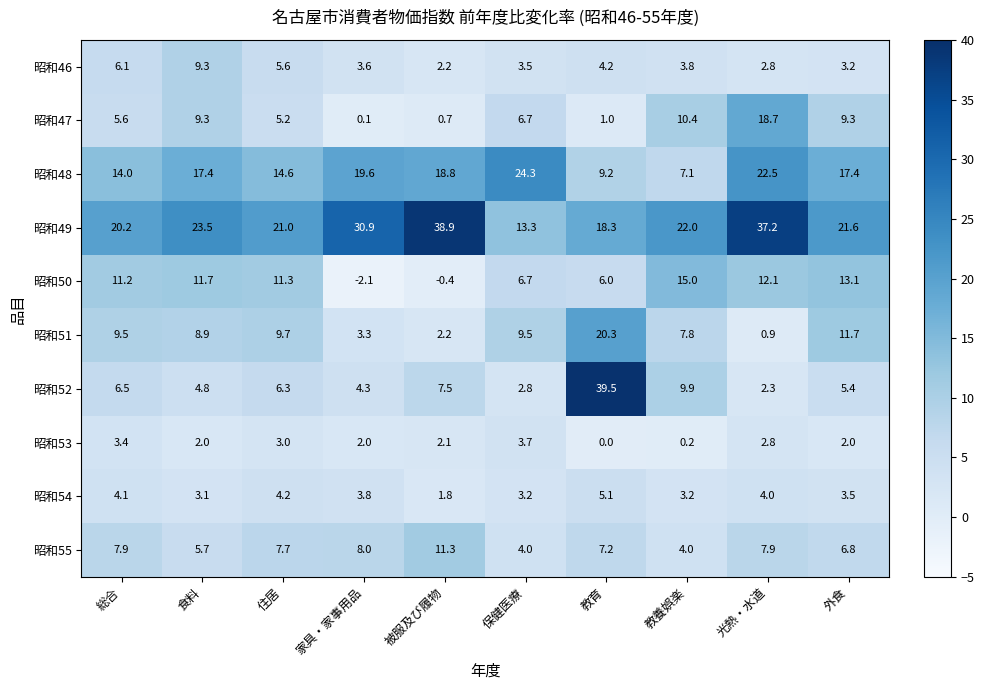

Is the value of 昭和54 at 保健医療 greater than the value of 昭和46 at 保健医療?

No